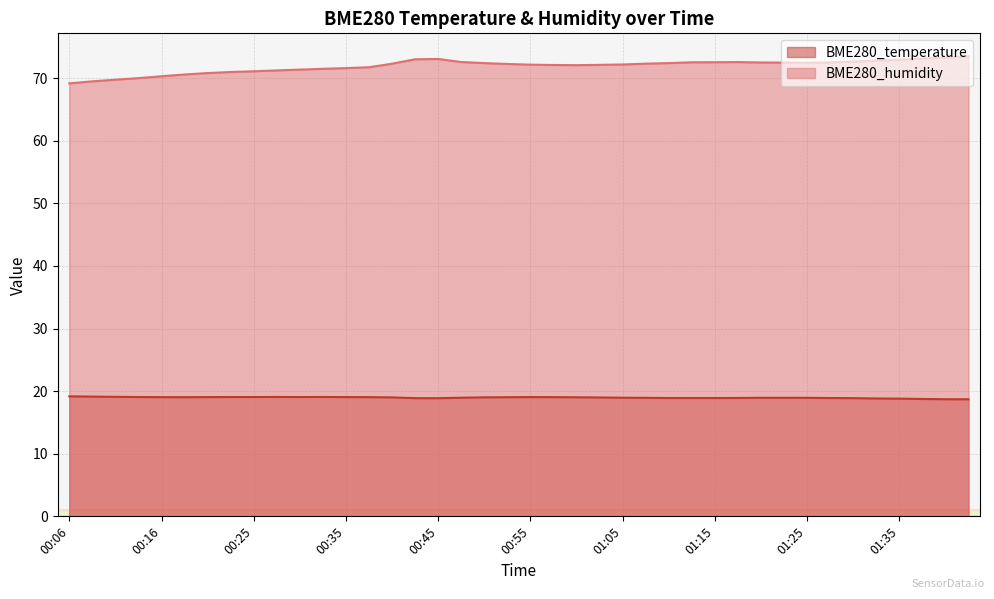

At 00:35, list the series in order from smallest to largest.

BME280_temperature, BME280_humidity